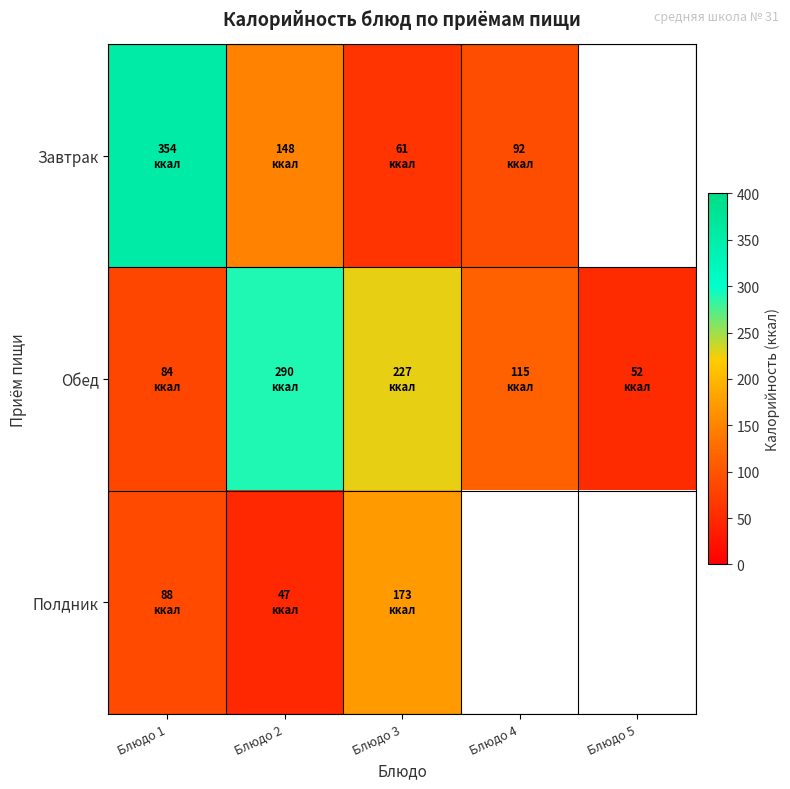

What is the sum of the Обед values at Блюдо 4 and Блюдо 2?

405.0